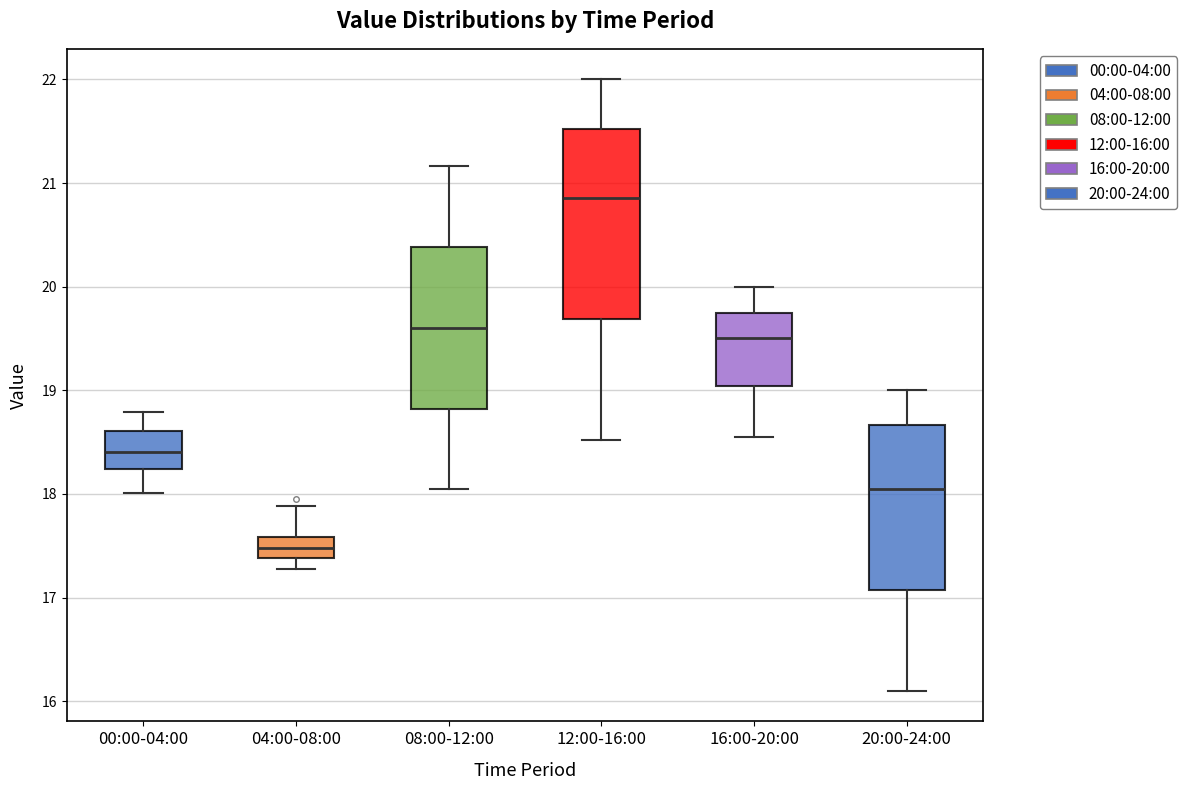

Reading left to right, read every box against the y-axis: the position of its median line, the range the box covers, and the ends of its whiskers. The values are not printed on the chart, so give them approximately, as read against the axis.

00:00-04:00: median 18.4, box 18.2 to 18.6, whiskers 18.0 to 18.8
04:00-08:00: median 17.5, box 17.4 to 17.6, whiskers 17.3 to 17.9
08:00-12:00: median 19.6, box 18.8 to 20.4, whiskers 18.1 to 21.2
12:00-16:00: median 20.9, box 19.7 to 21.5, whiskers 18.5 to 22.0
16:00-20:00: median 19.5, box 19.0 to 19.8, whiskers 18.6 to 20.0
20:00-24:00: median 18.1, box 17.1 to 18.7, whiskers 16.1 to 19.0